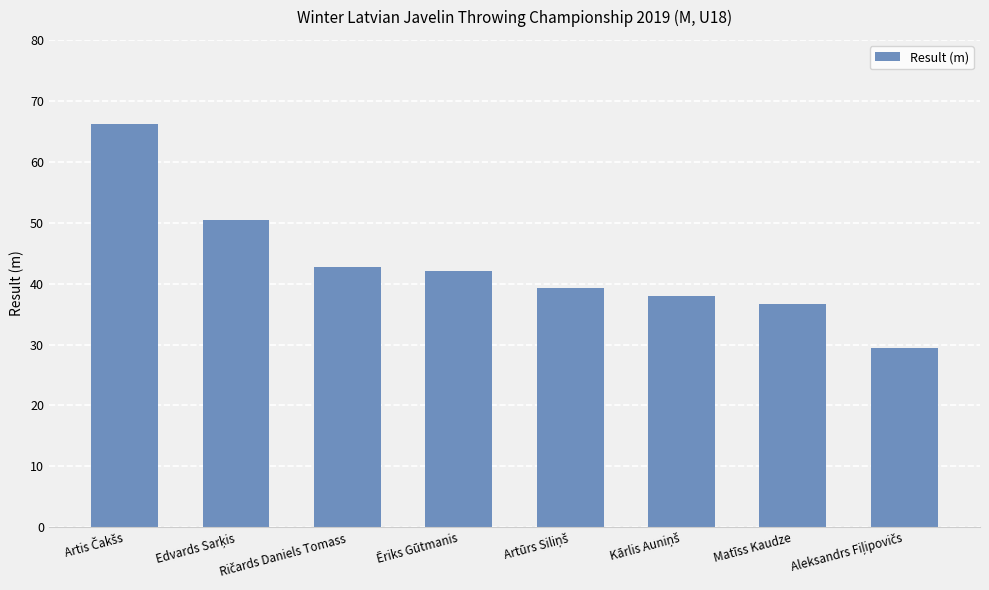

Is it true that the value at Matīss Kaudze is 16.0?

False